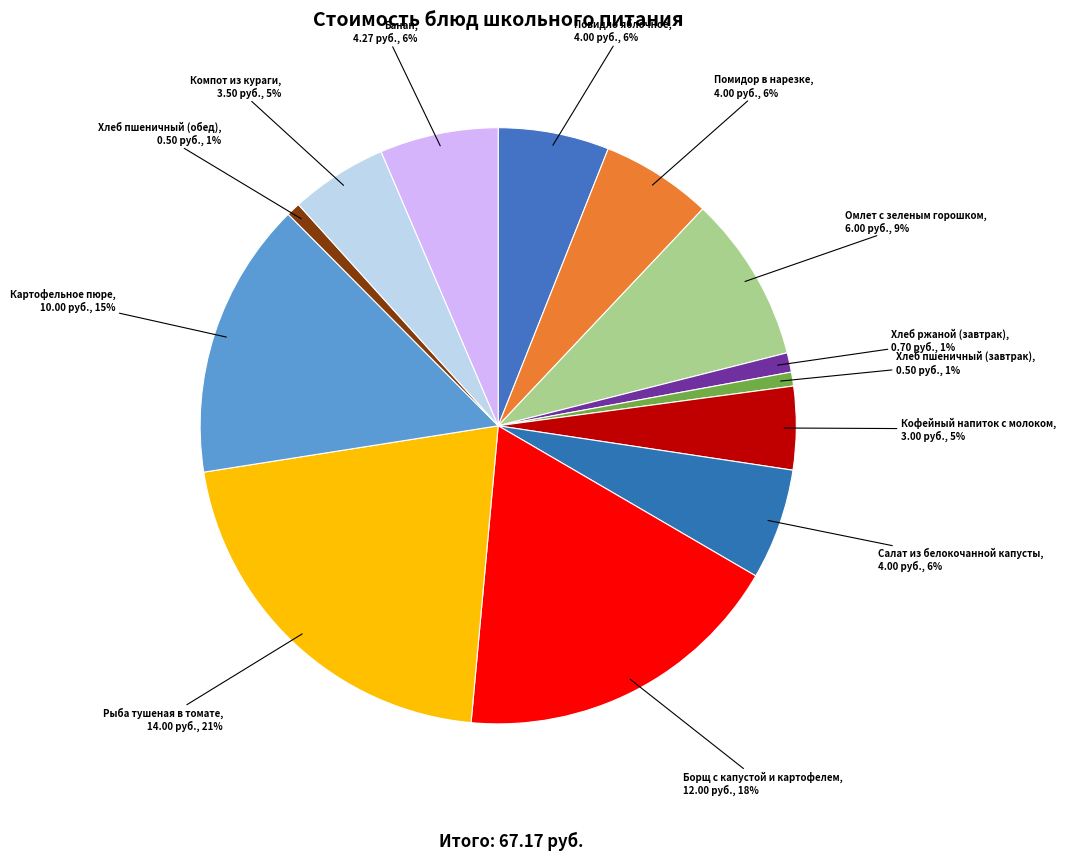

Combined, do Повидло яблочное and Хлеб ржаной (завтрак) account for over 50%?

No